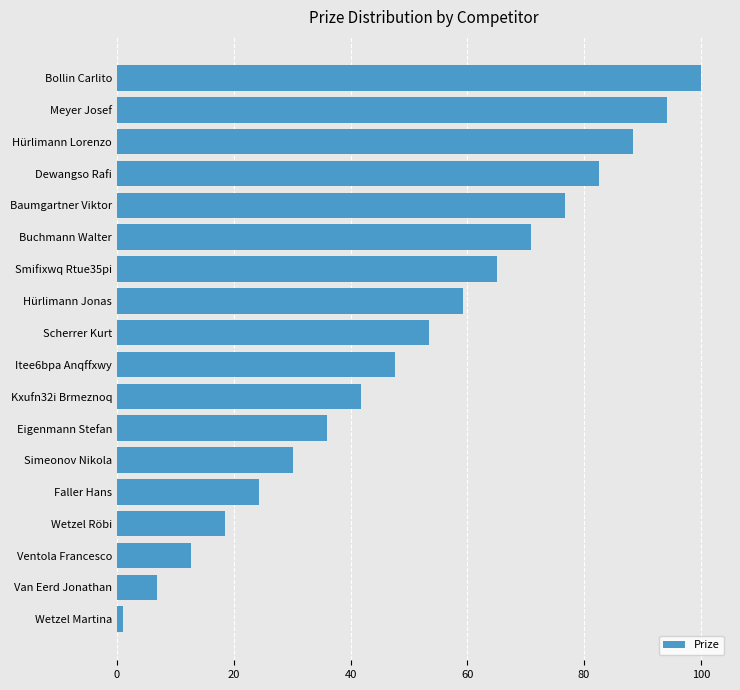

What is the difference between the maximum and minimum values?

99.0